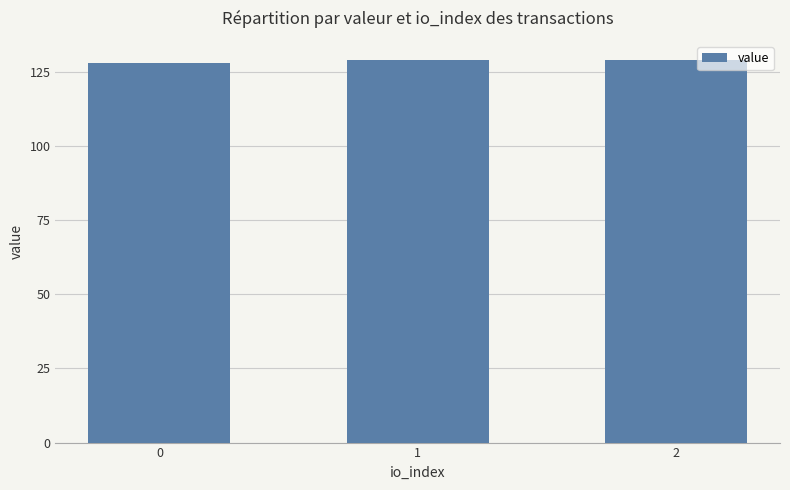

What is the sum of all values?

385.9